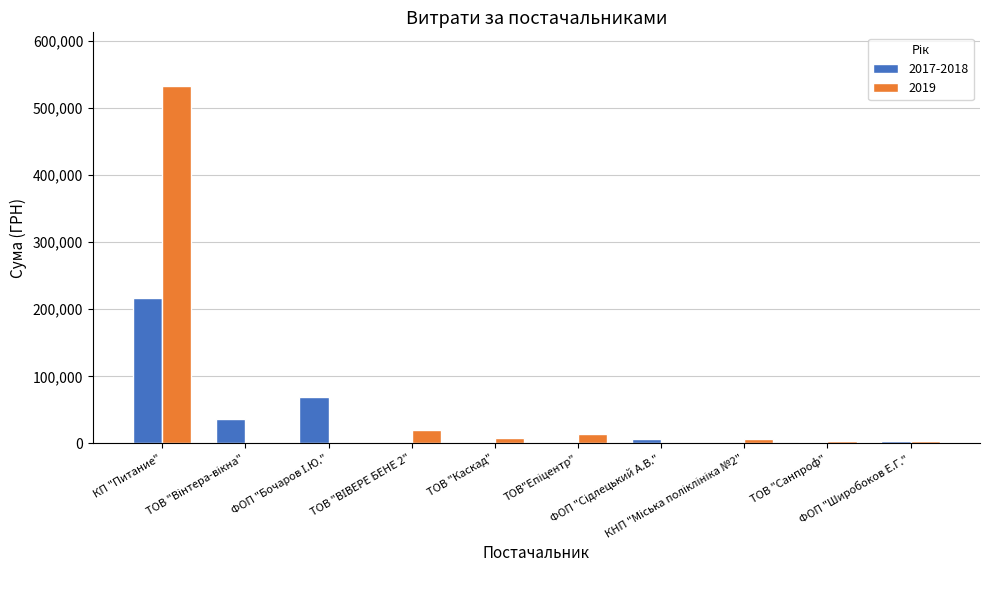

What is the maximum value shown in the chart?

532782.7